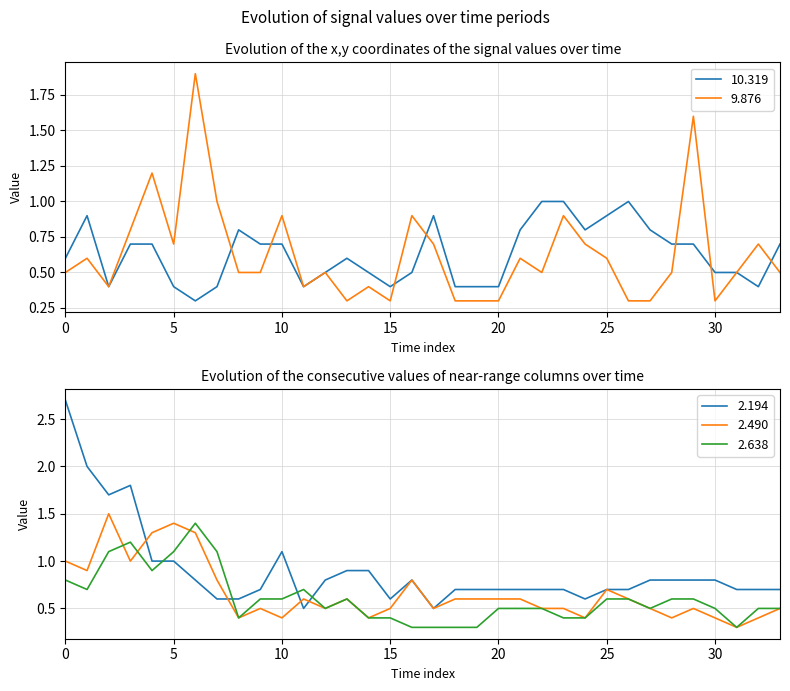

Is the value of 9.876 at 2012/10/11 04:30 greater than the value of 2.638 at 2012/10/11 00:50?

No